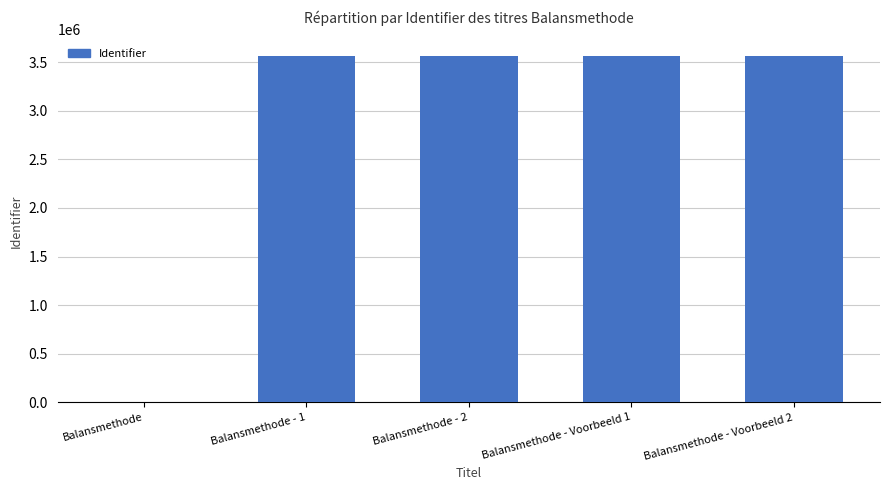

True or false: the data shows 843667 at Balansmethode - Voorbeeld 1.

False